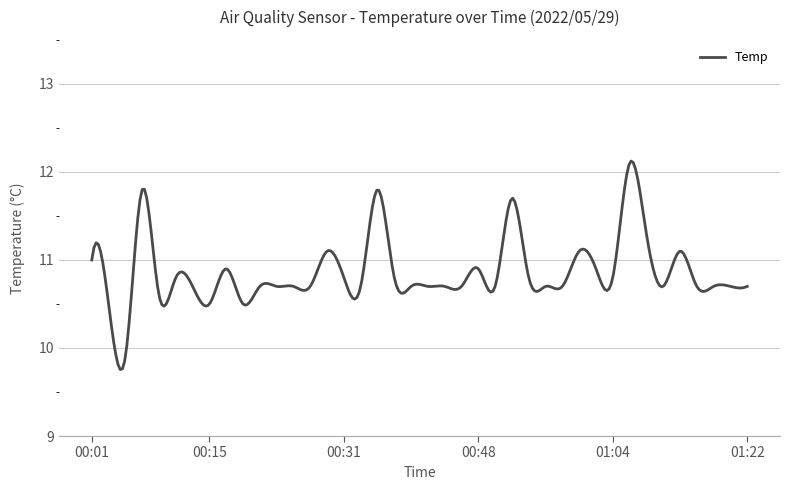

What is the minimum value shown in the chart?

9.8